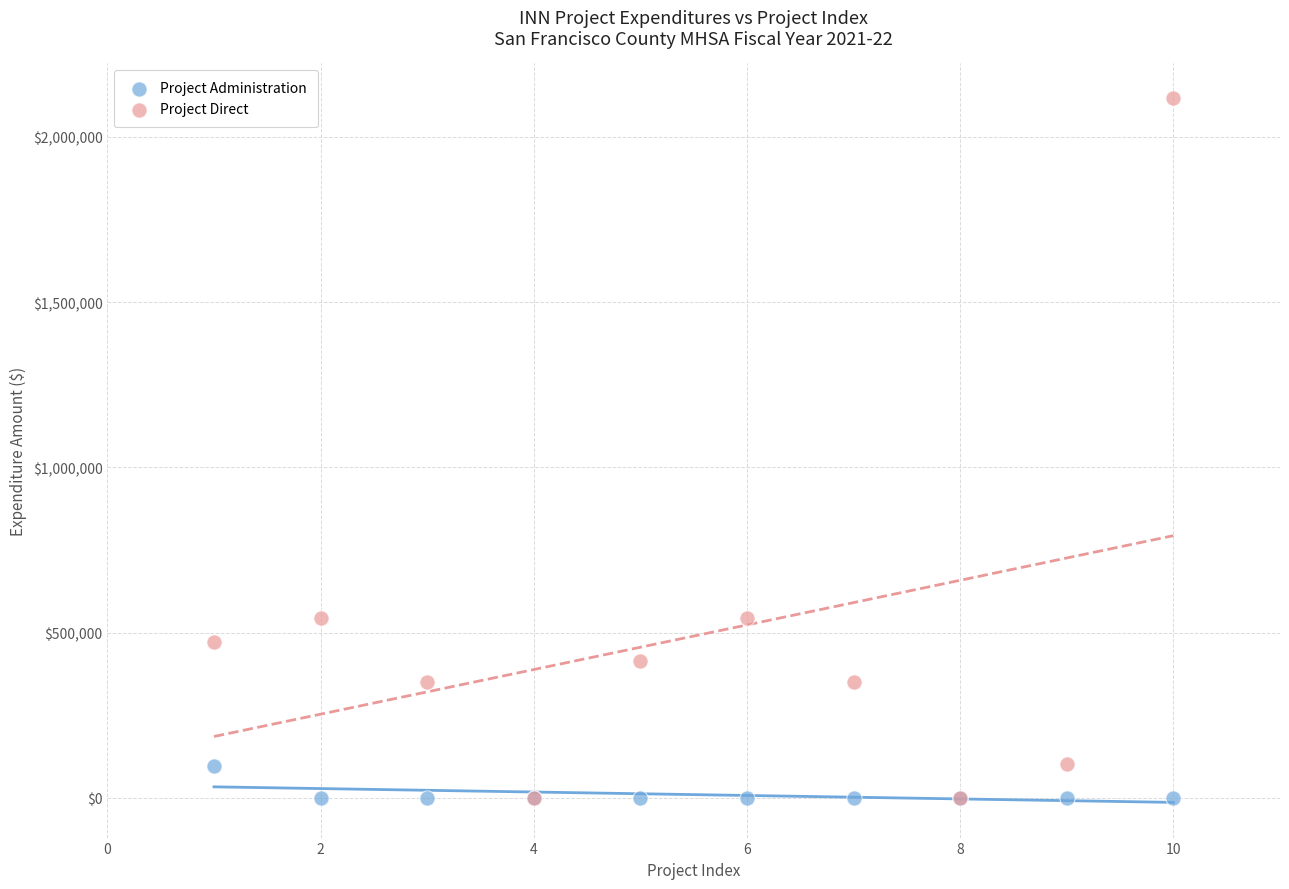

Which series reaches the maximum Y coordinate?

Project Direct